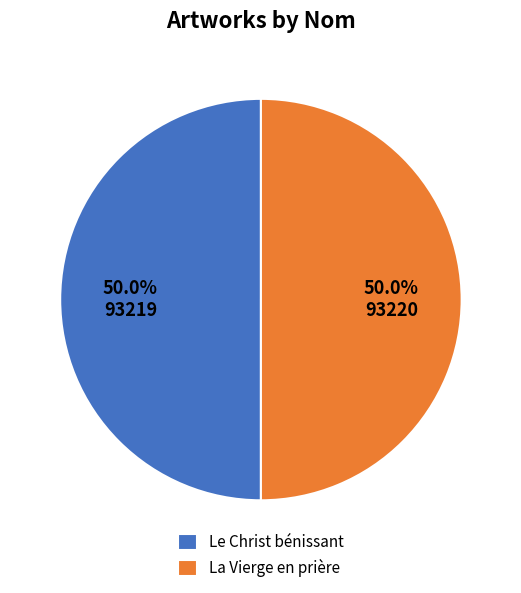

What is the ratio of the value at Le Christ bénissant to the value at La Vierge en prière?

1.0